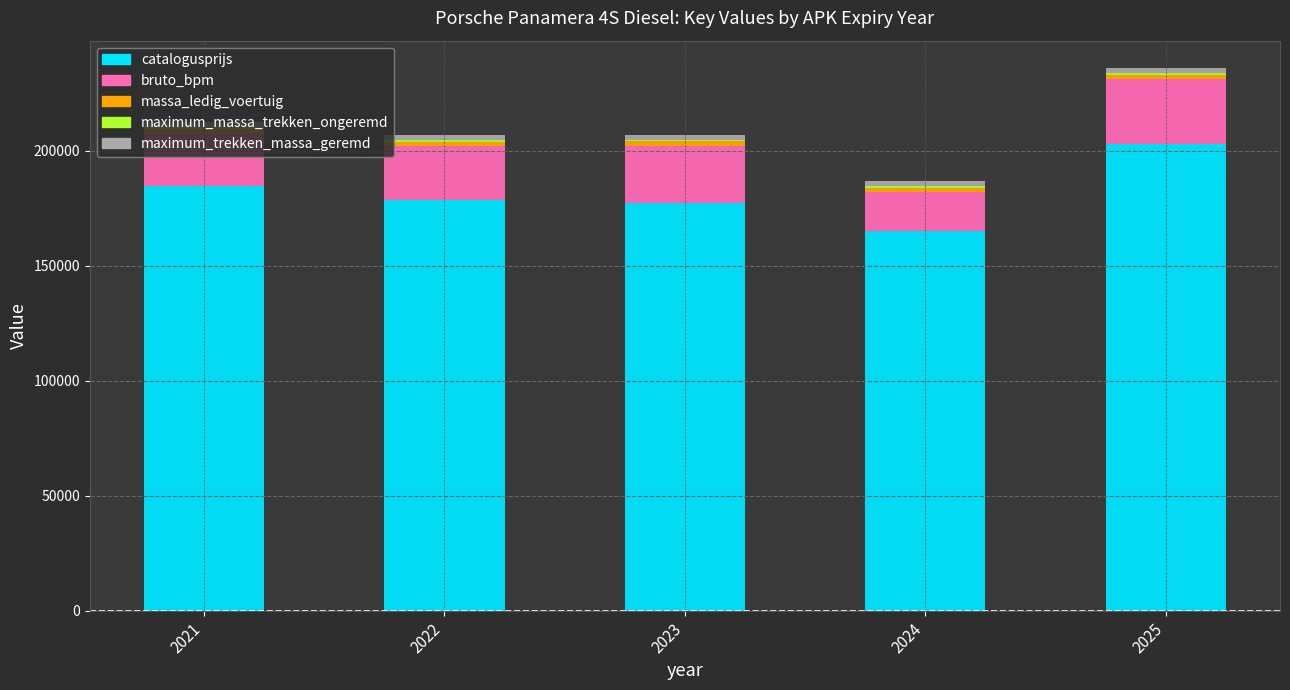

What is the lowest value of the catalogusprijs series?

165239